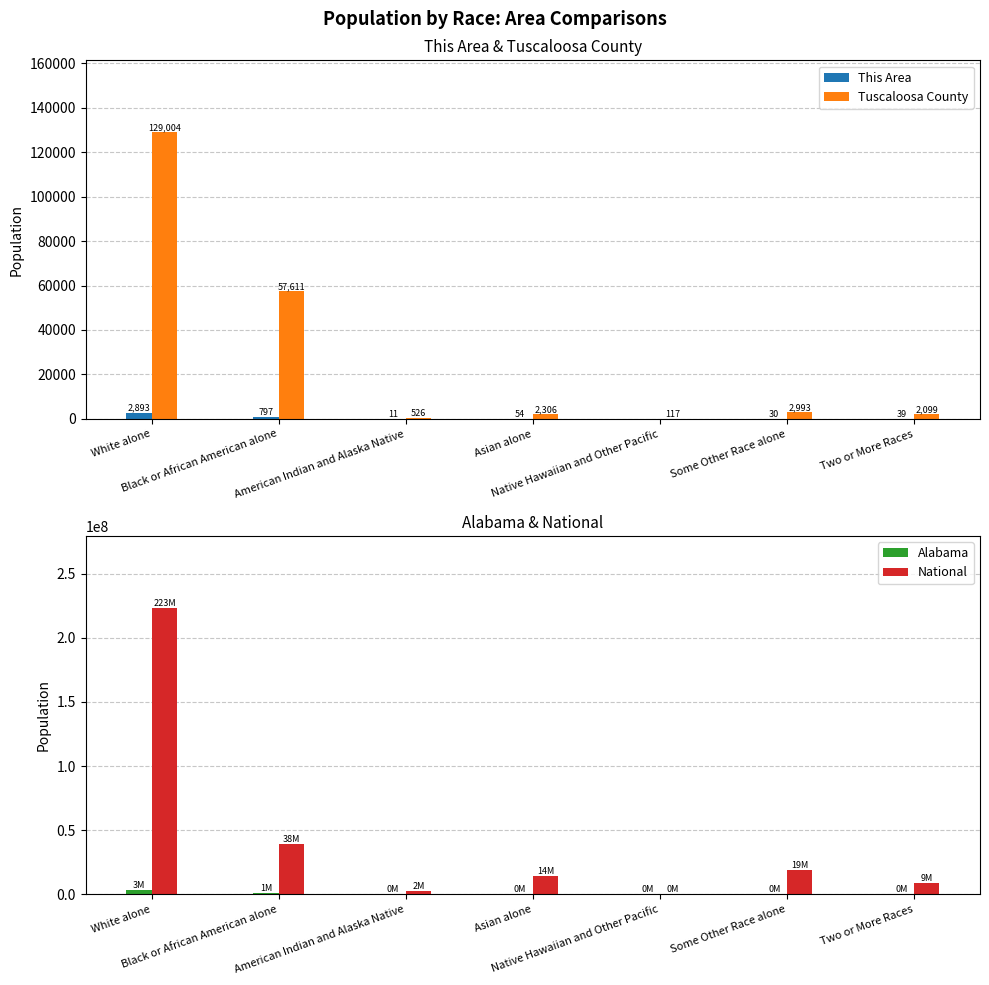

Where does the Alabama series first go above 71251?

White alone